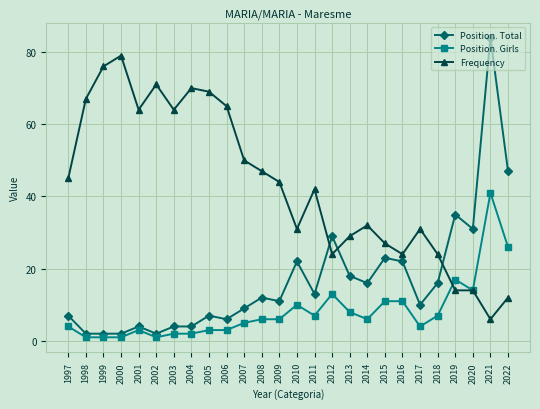

What is the highest value of the Frequency series?

79